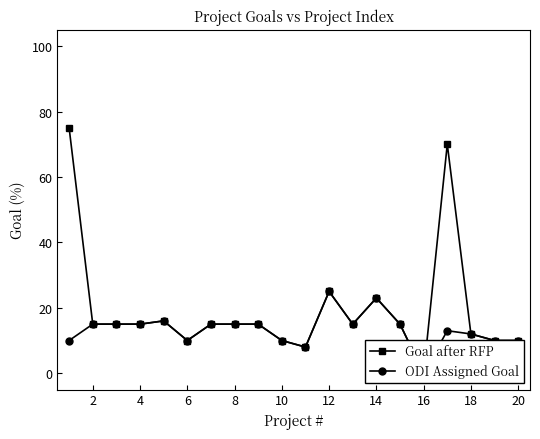

At how many categories does at least one series exceed 51?

2